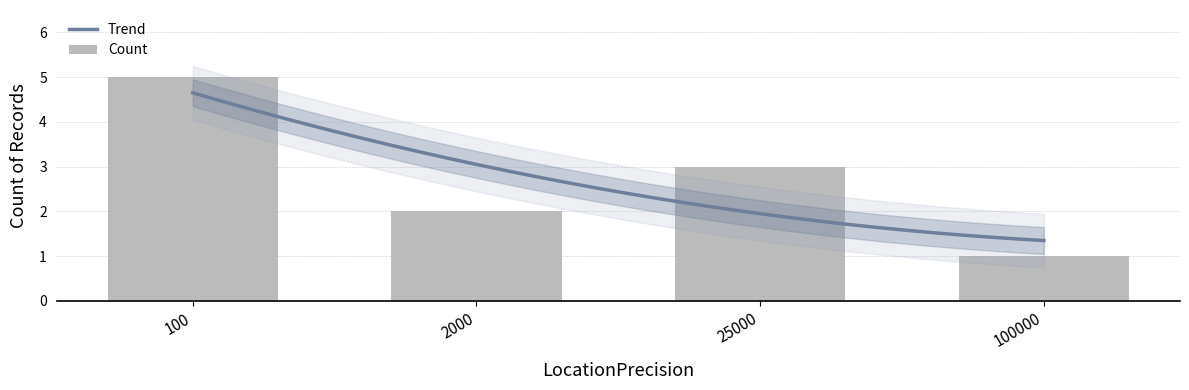

The value at 100 is 9. True or false?

False